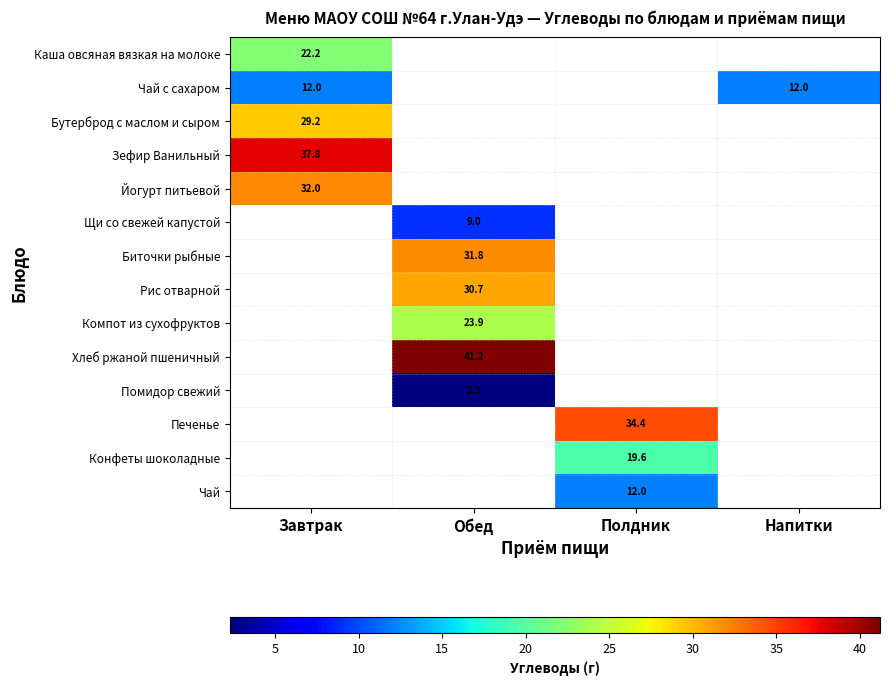

Which has a higher value, Полдник or Завтрак?

Завтрак